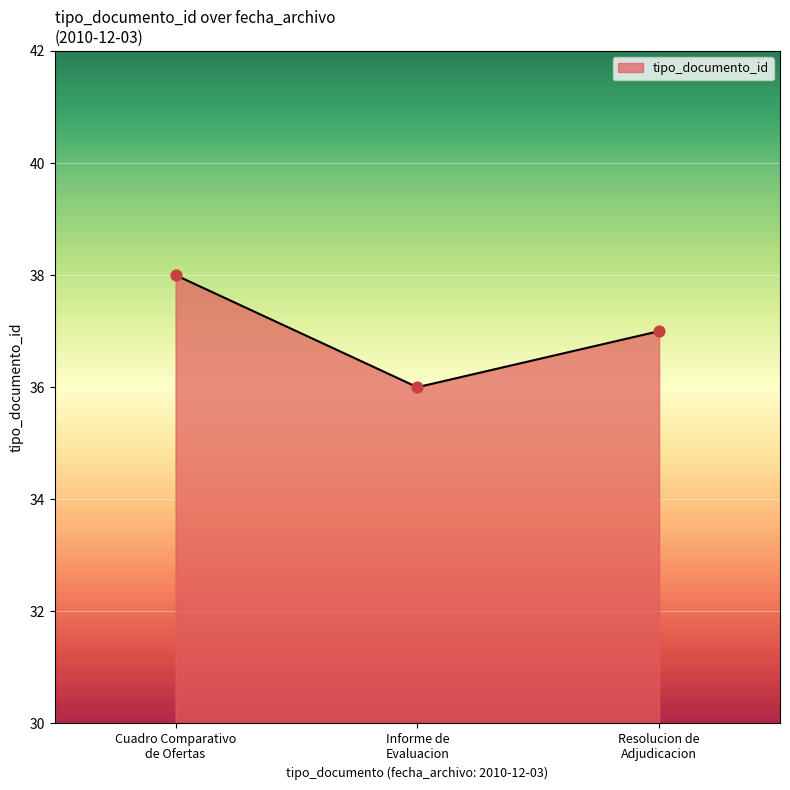

What is the smallest value displayed?

36